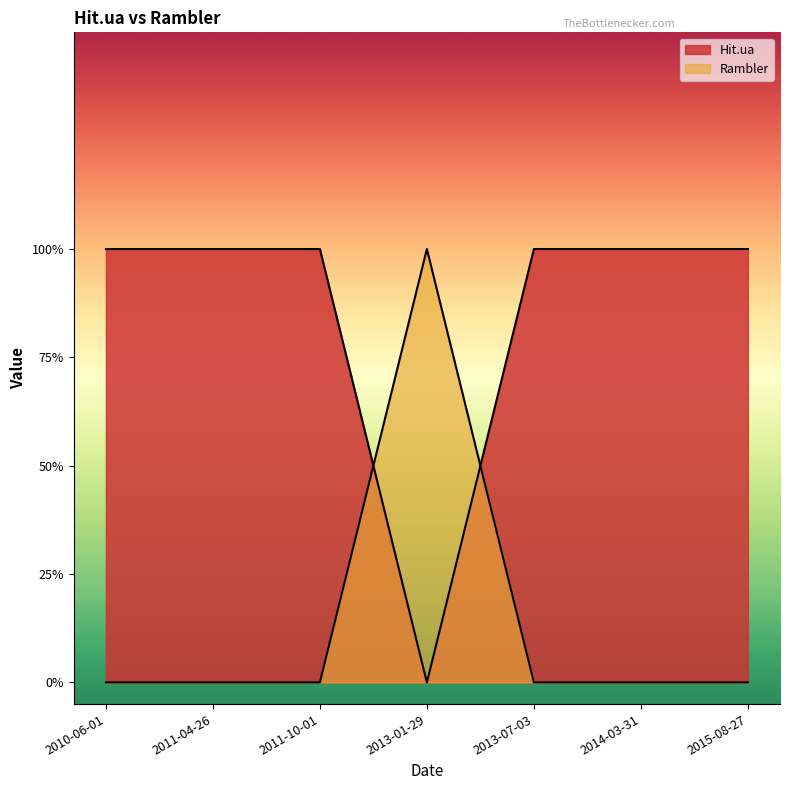

What is the label of the 7th point from the left?

2015-08-27